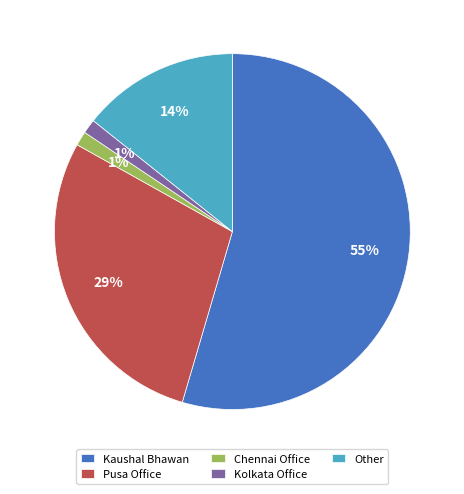

To the nearest percent, what is the average slice percentage?

20%